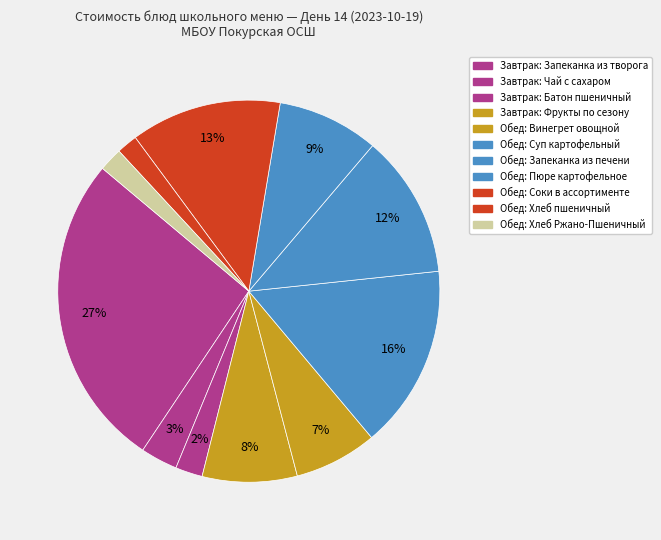

Does any single category account for the majority?

No